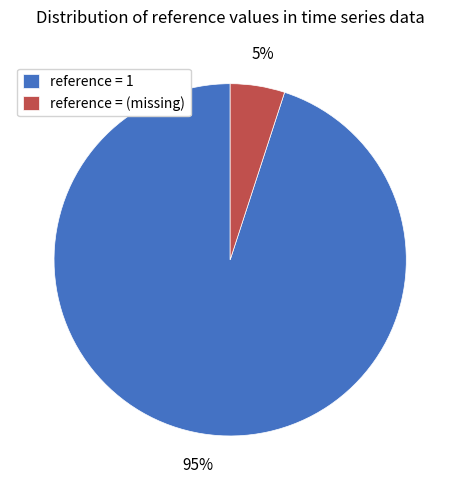

What is the majority slice?

reference = 1